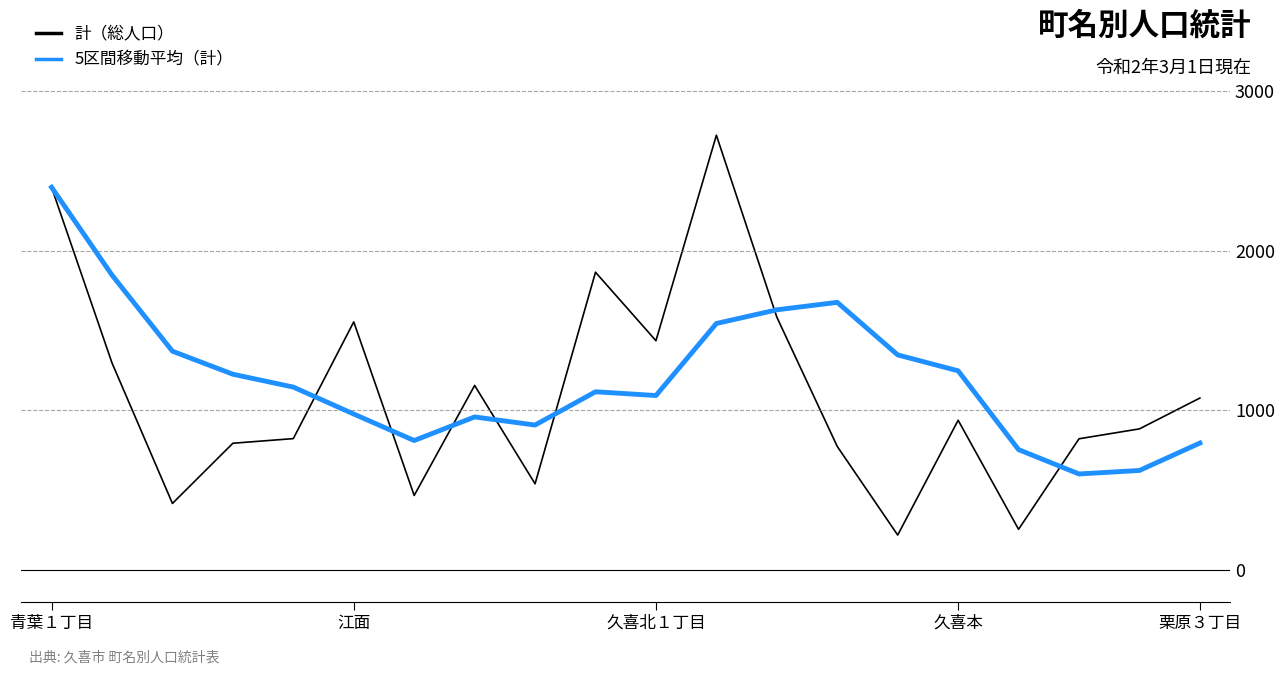

What is the smallest value displayed?

218.0